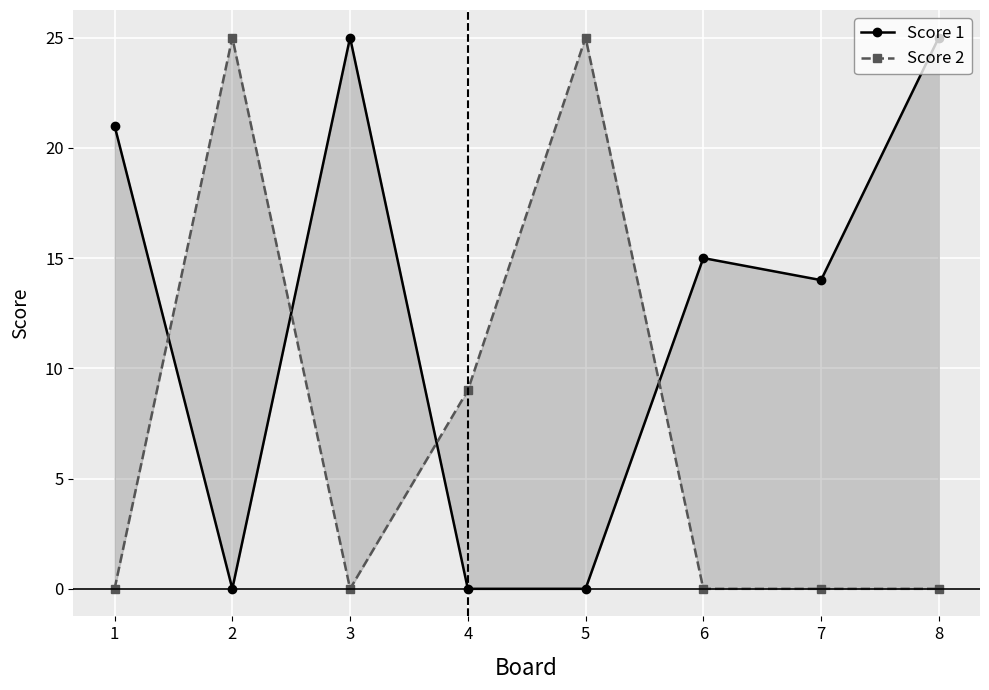

What are all the series names shown in the legend?

Score 1, Score 2